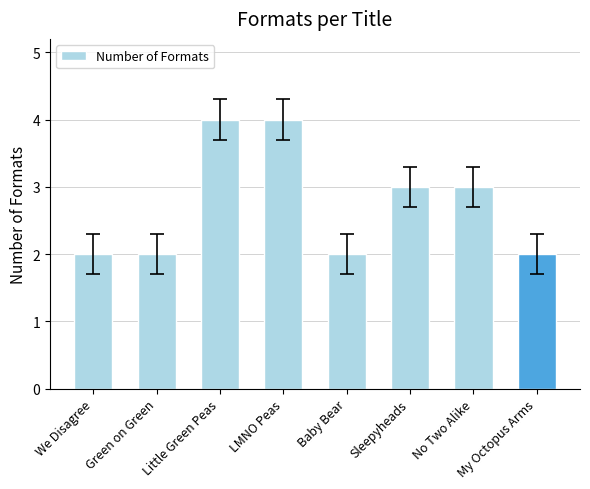

What is the ratio of the value at We Disagree to the value at No Two Alike?

0.7